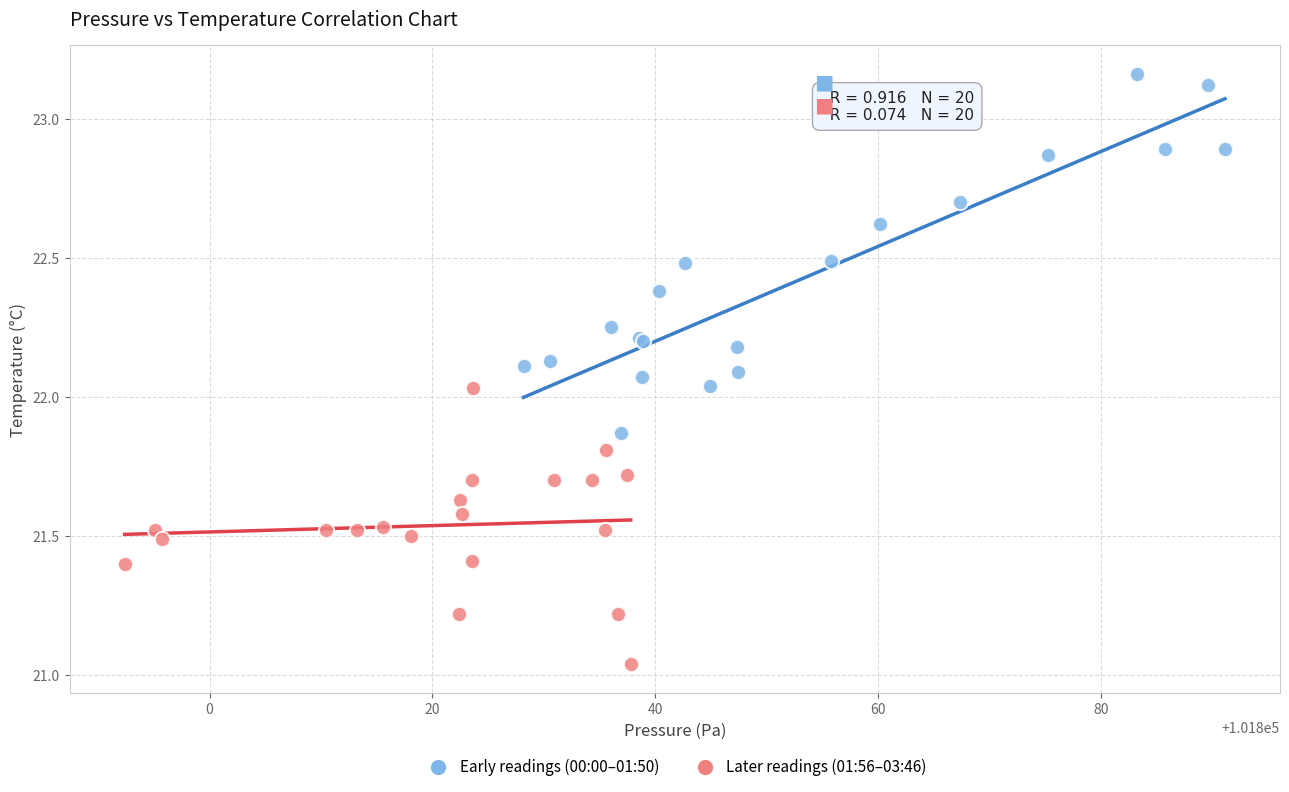

What are all the series names shown in the legend?

Early readings (00:00–01:50), Later readings (01:56–03:46)